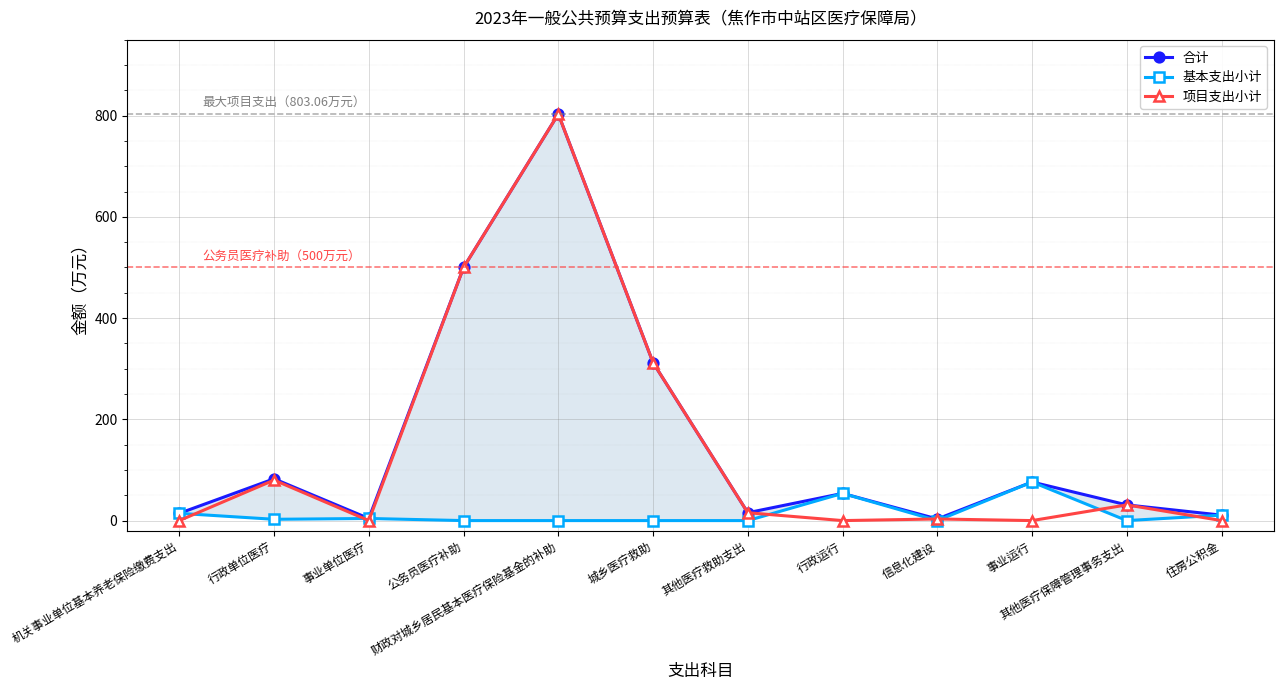

What is the value of the 项目支出小计 point at the 9th from the left?

3.2